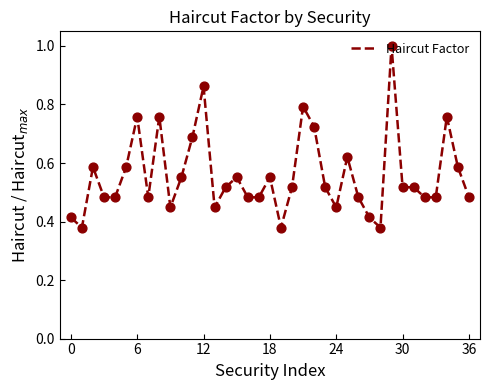

What is the greatest value displayed?

1.0